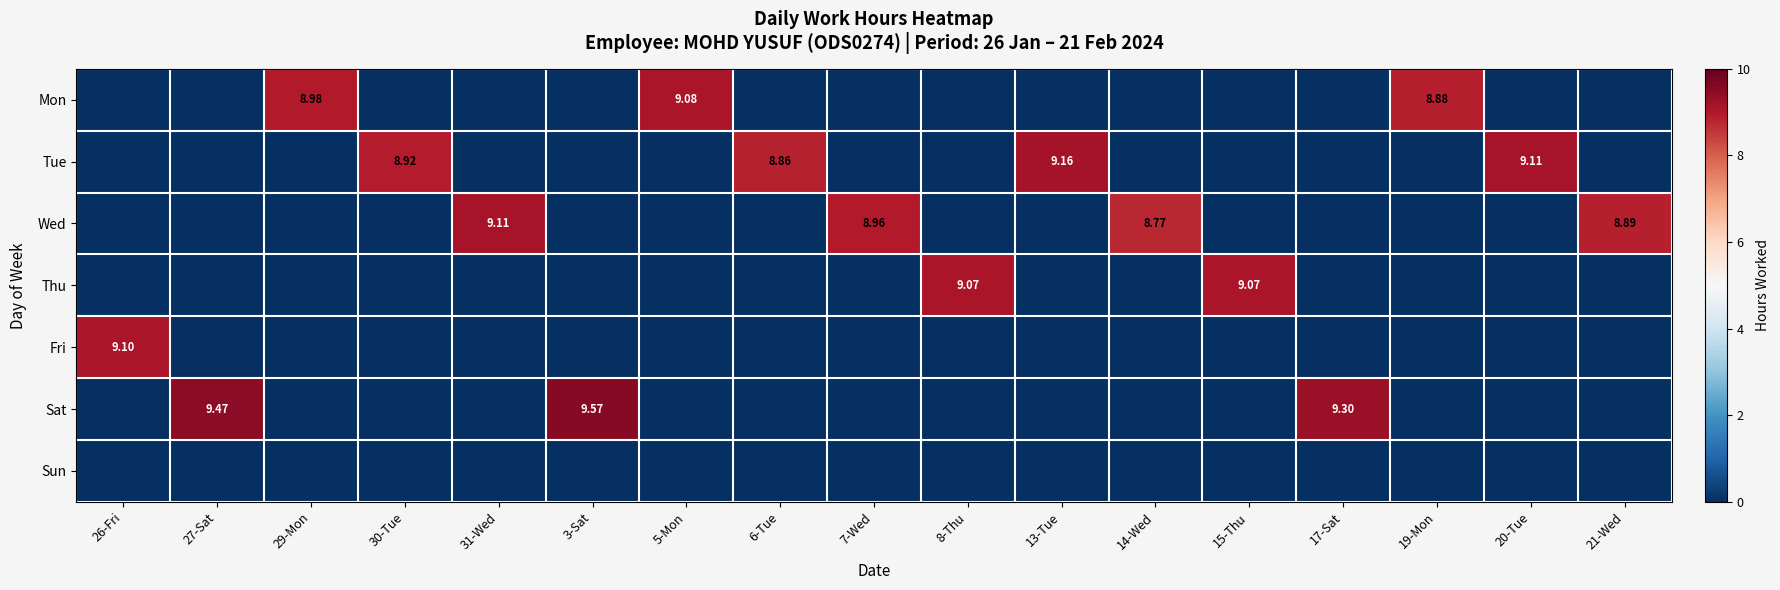

Rank the series at 17-Sat from lowest to highest value.

Mon, Tue, Wed, Thu, Fri, Sun, Sat